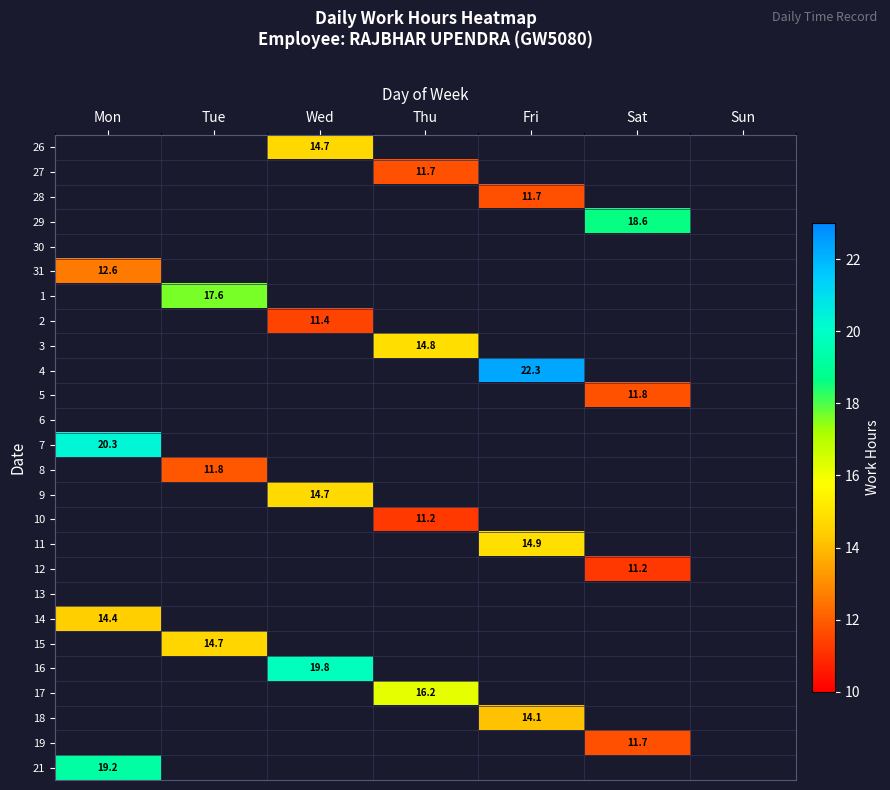

Which has a higher value, Sun or Sat?

Sat